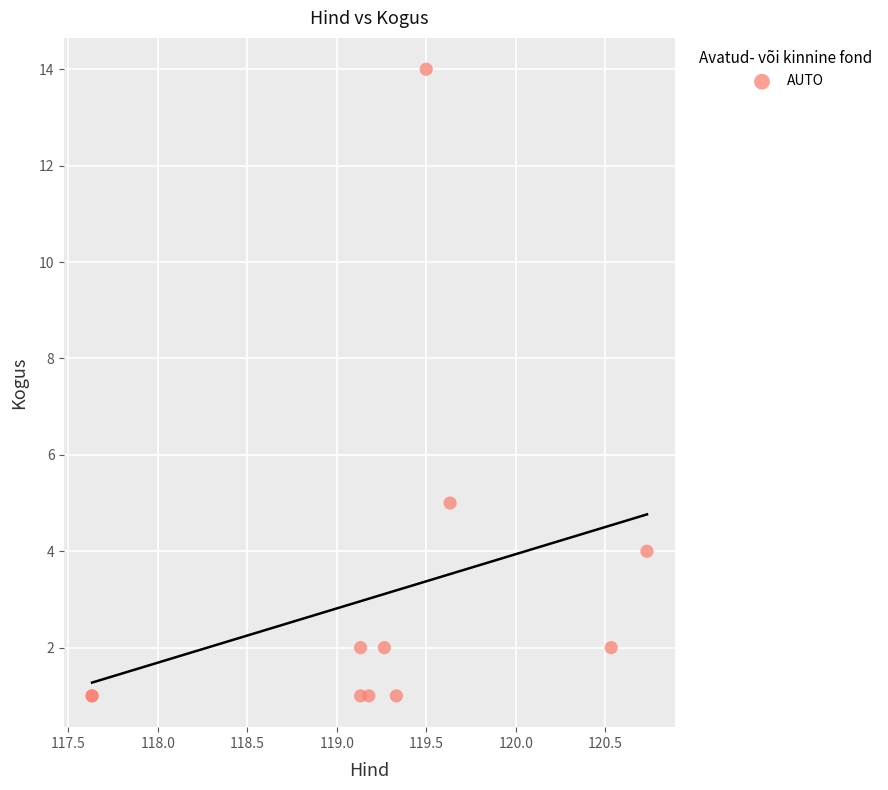

What Y value in the scatter plot is closest to 7?

5